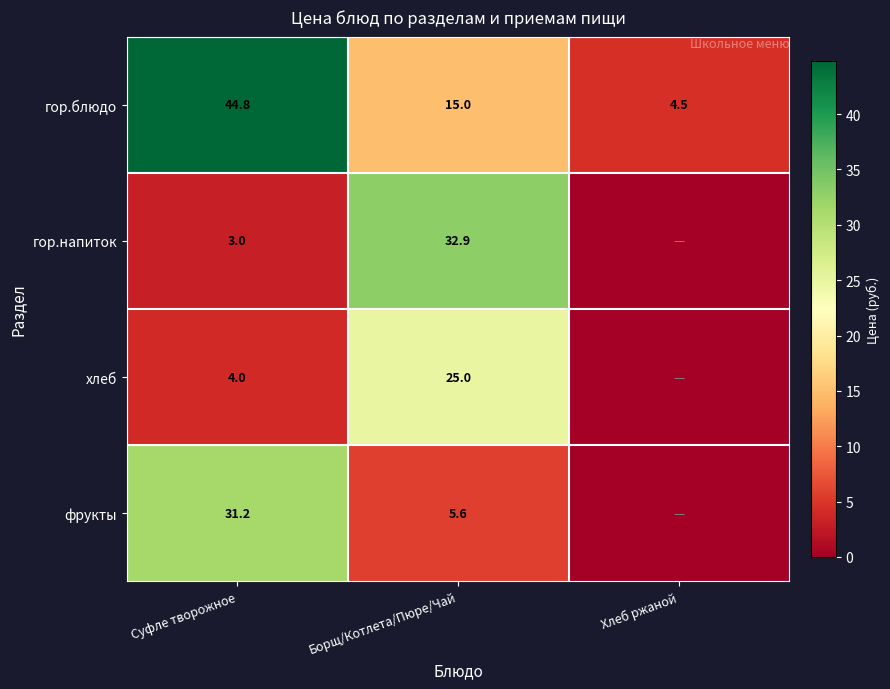

At Борщ/Котлета/Пюре/Чай, list the series in order from largest to smallest.

гор.напиток, хлеб, гор.блюдо, фрукты